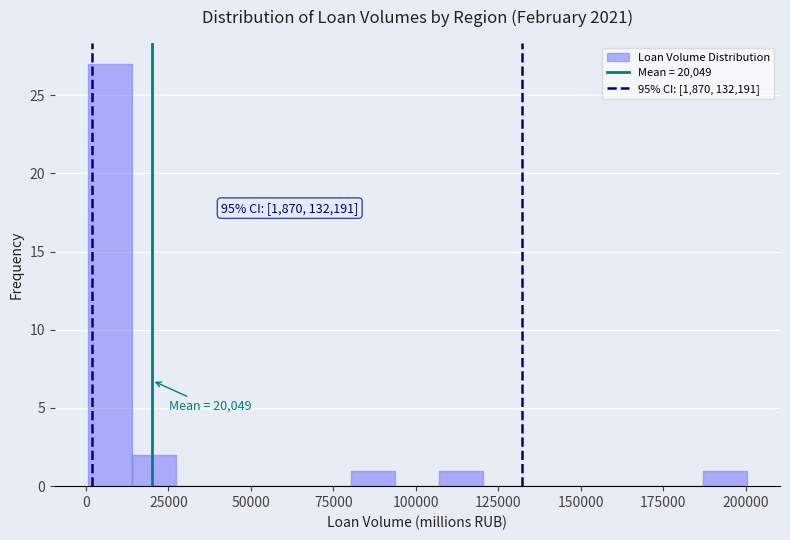

Read against the x-axis, roughly where is the centre of the tallest bar?

5000